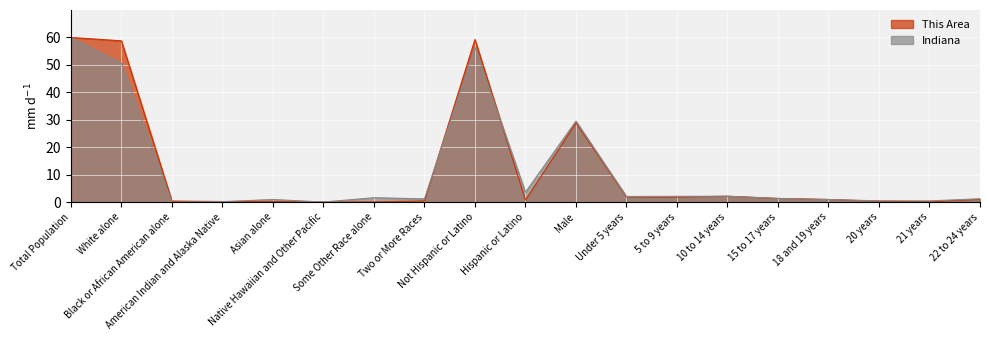

At Black or African American alone, list the series in order from smallest to largest.

Indiana, This Area